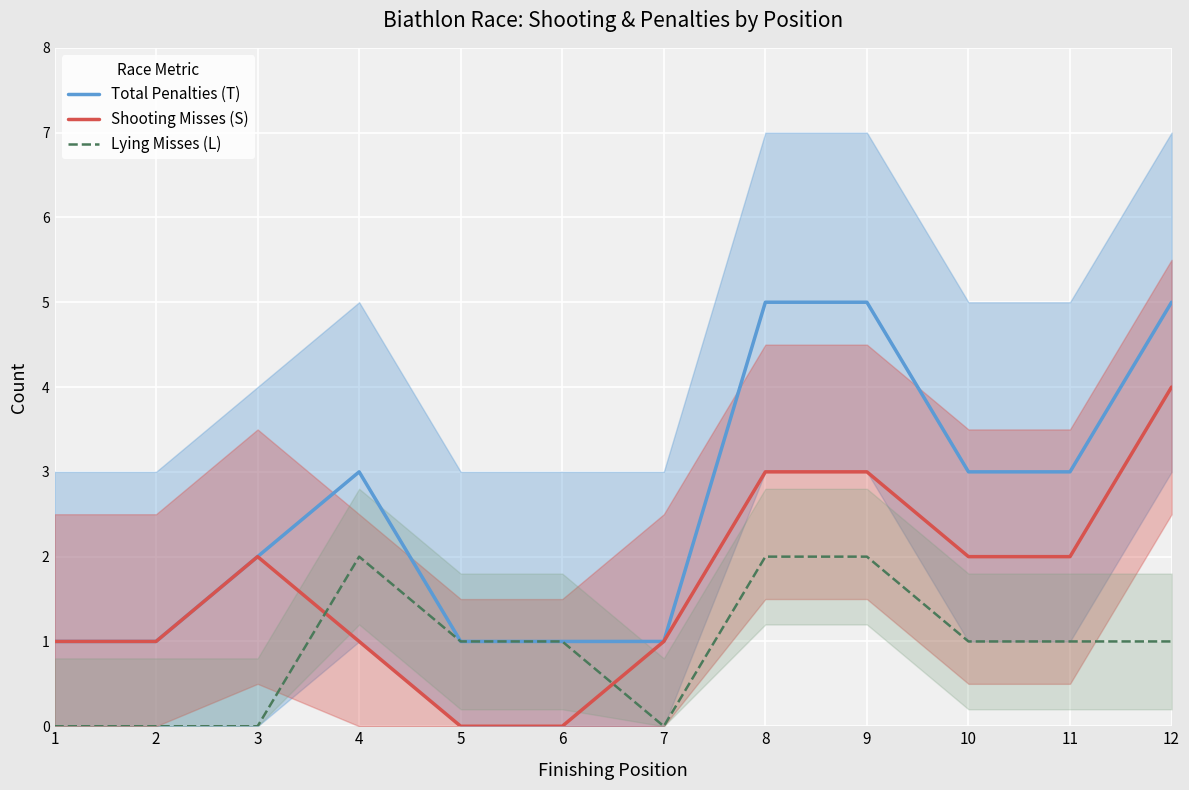

True or false: Shooting Misses (S) and Total Penalties (T) cross at least once.

False